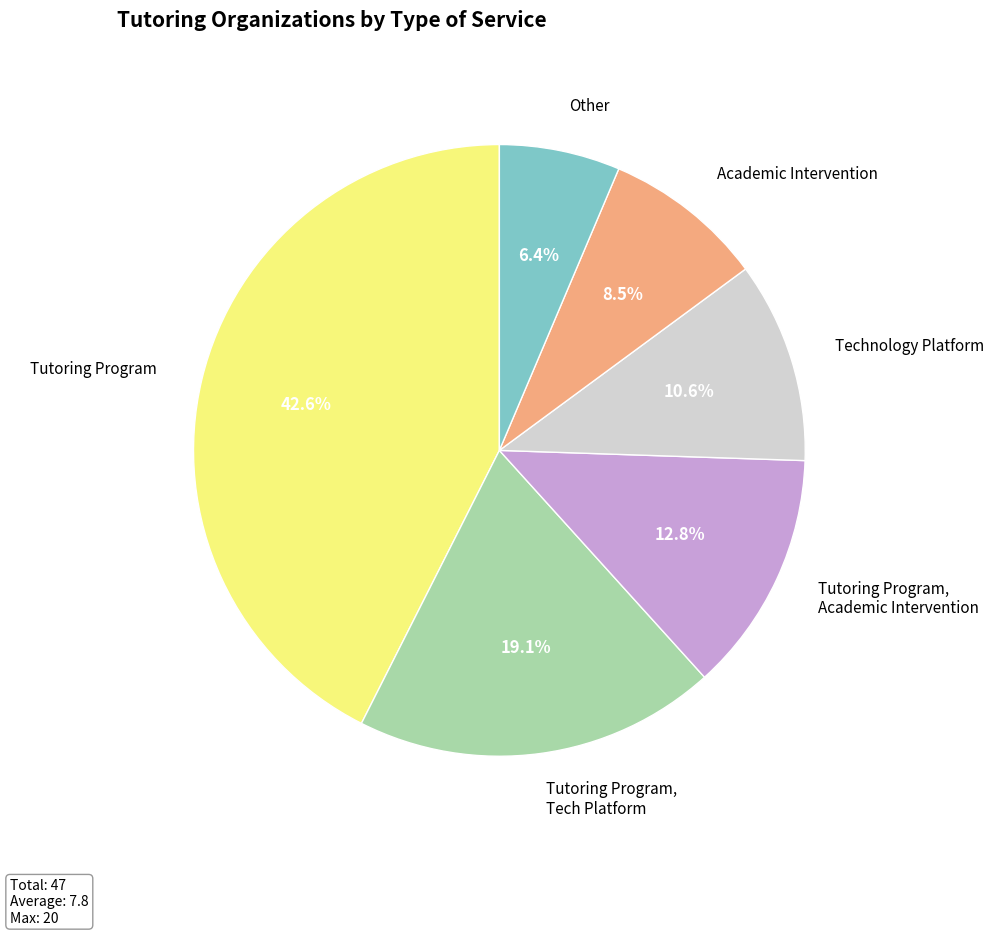

Do Other and Tutoring Program together represent more than half of the pie?

No